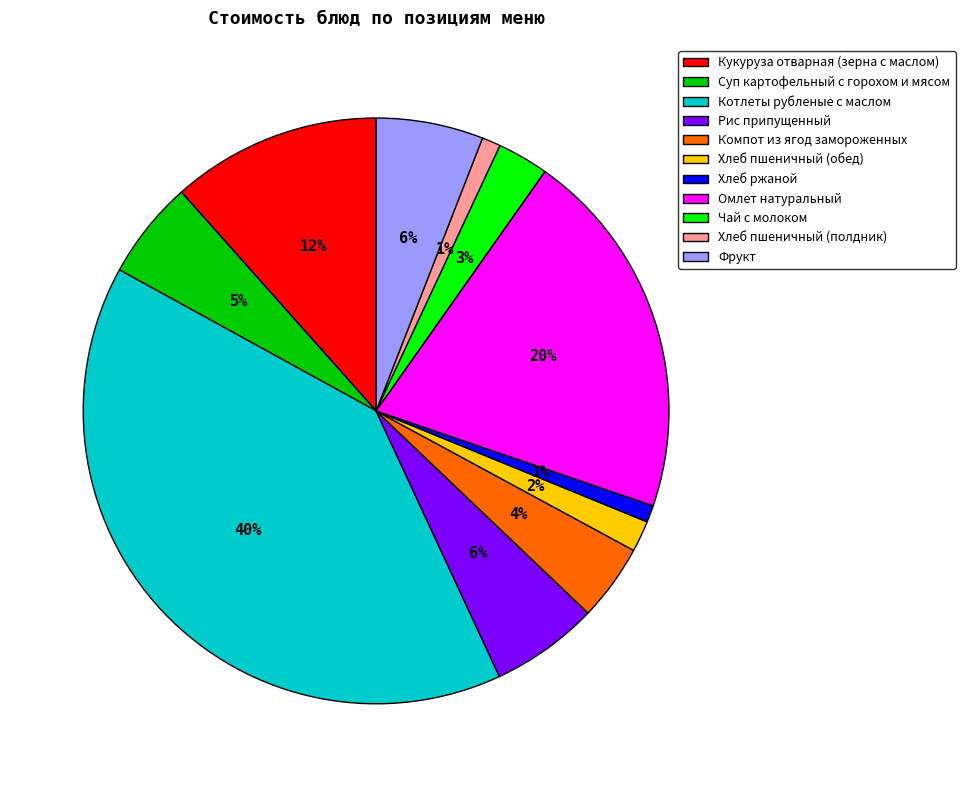

Do Хлеб пшеничный (обед) and Суп картофельный с горохом и мясом together represent more than half of the pie?

No